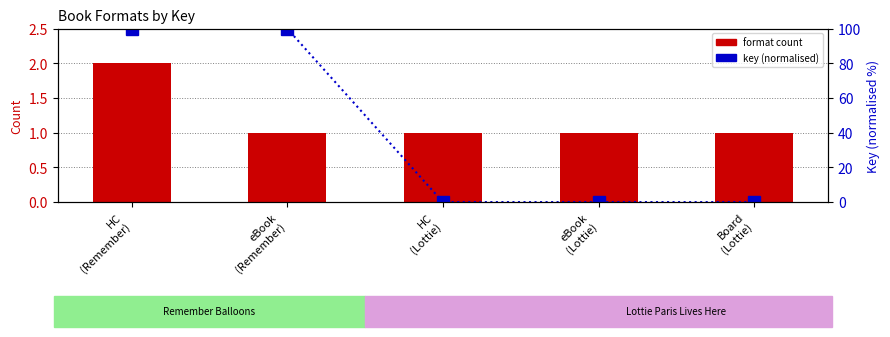

Rank the series at eBook
(Remember) from lowest to highest value.

format count, key (normalised)